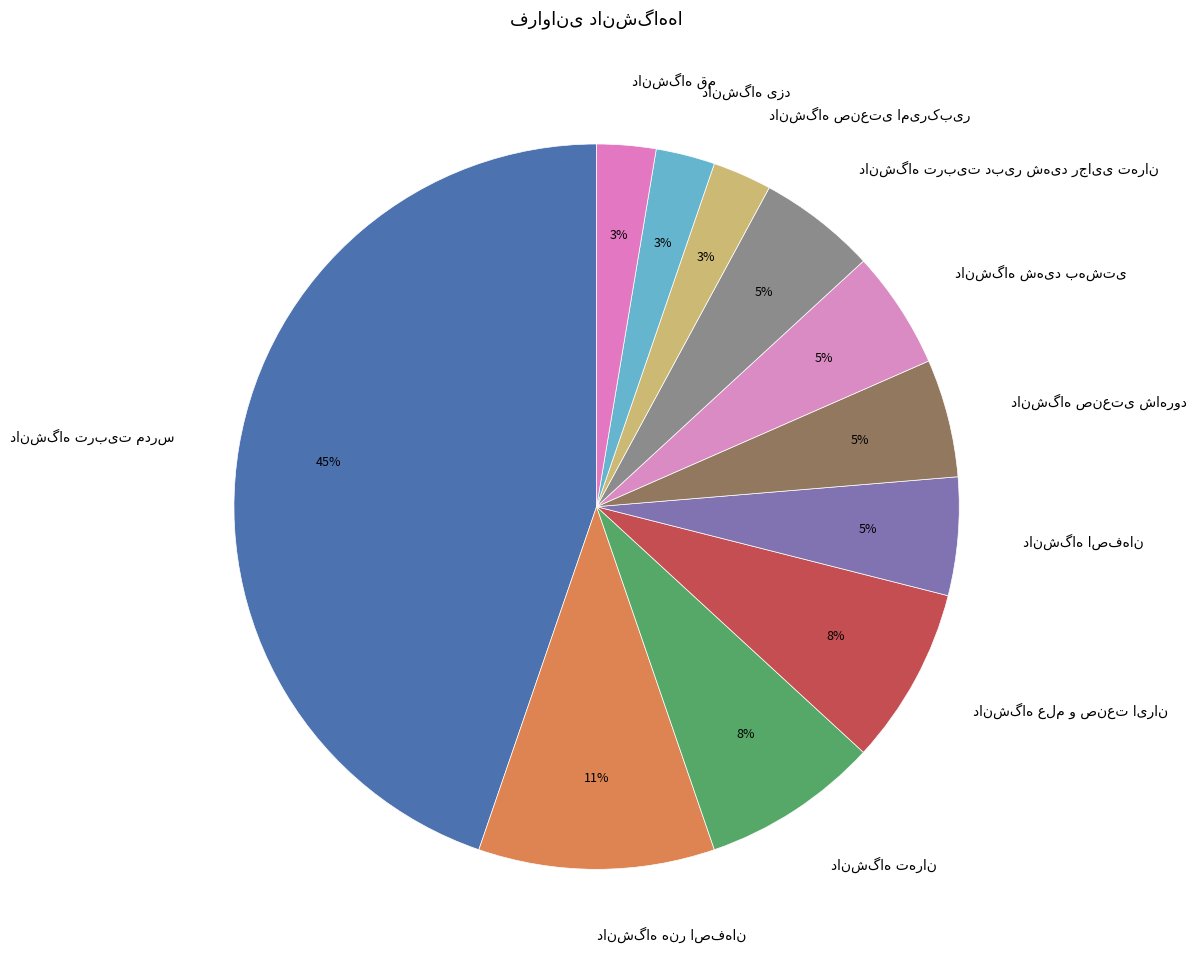

To the nearest percent, what is the average slice percentage?

9%